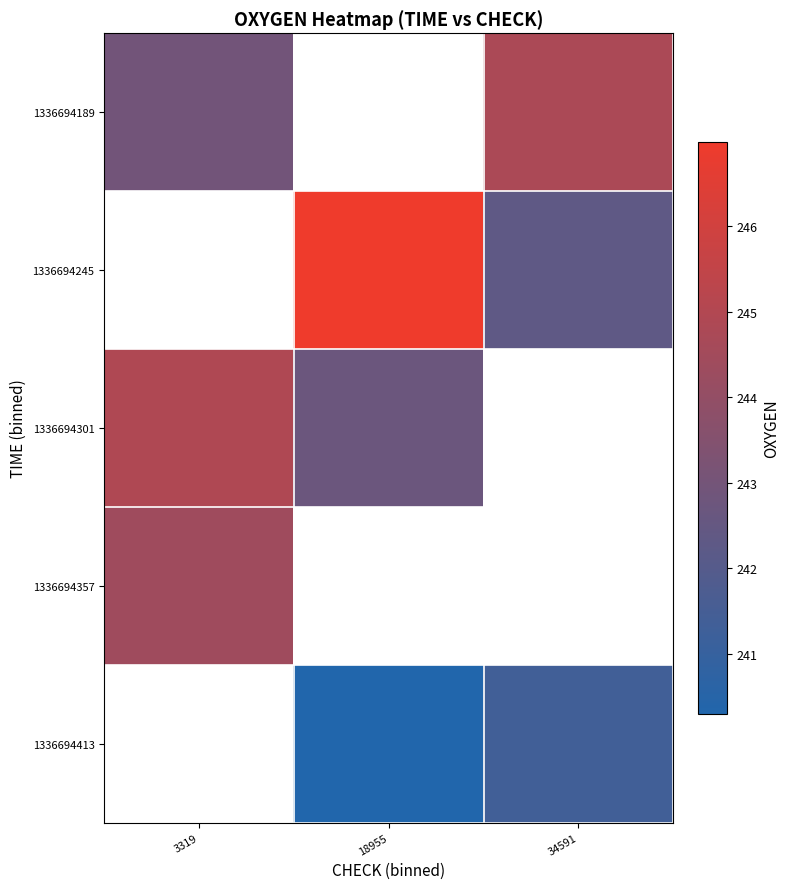

Which has a higher value, 3319 or 34591?

34591